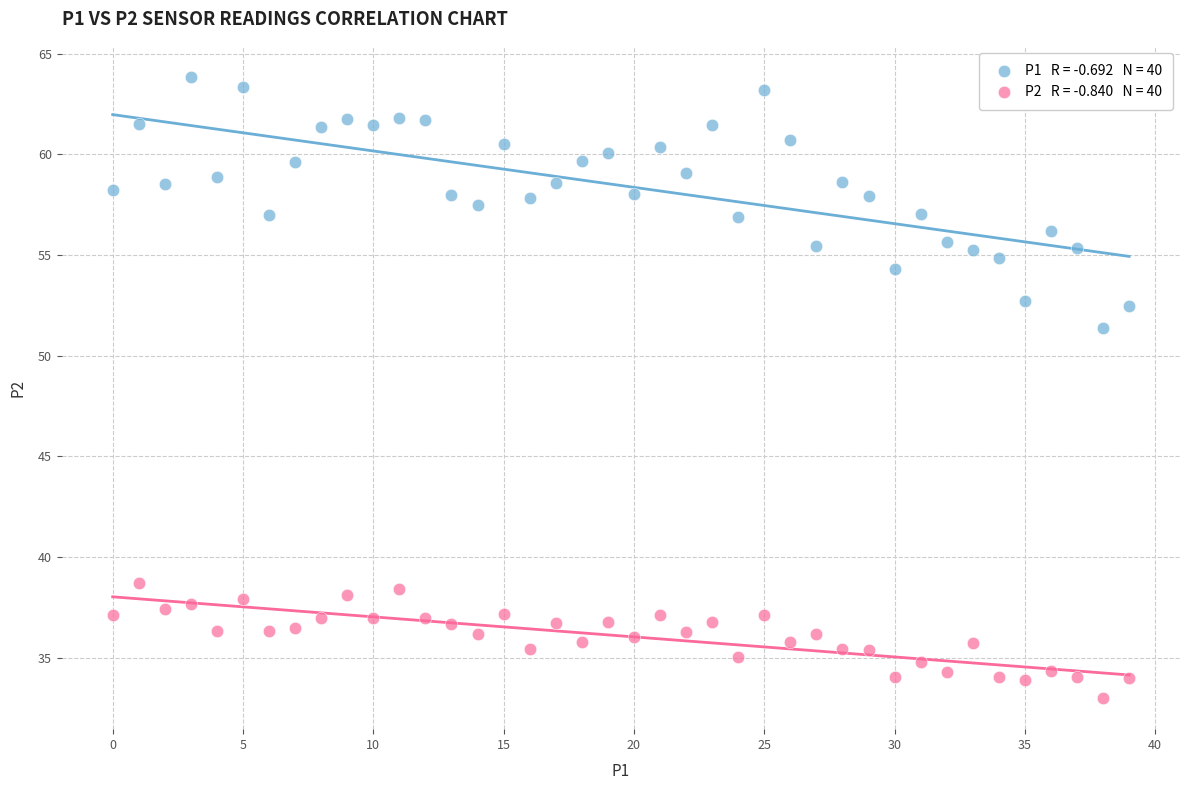

Across all series, what Y value is closest to 48?

51.4